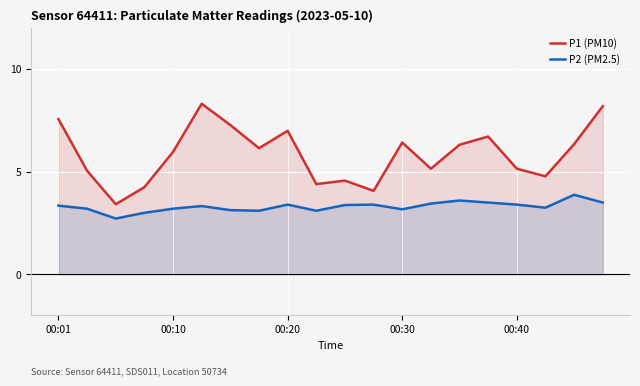

True or false: P1 (PM10) has a value of 9.2 at 00:40.

False